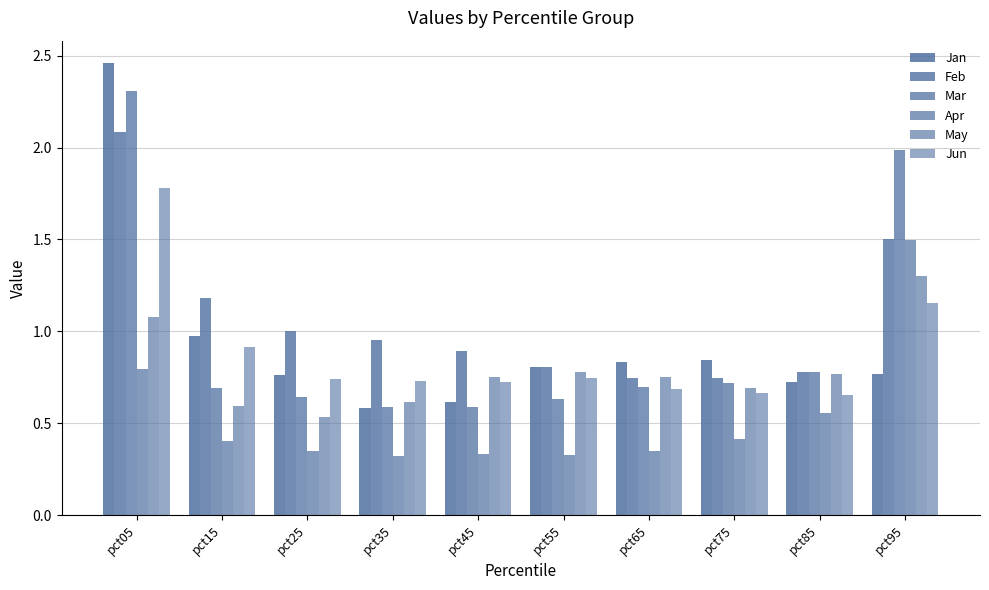

Rank the categories by Feb value from lowest to highest.

pct75, pct65, pct85, pct55, pct45, pct35, pct25, pct15, pct95, pct05